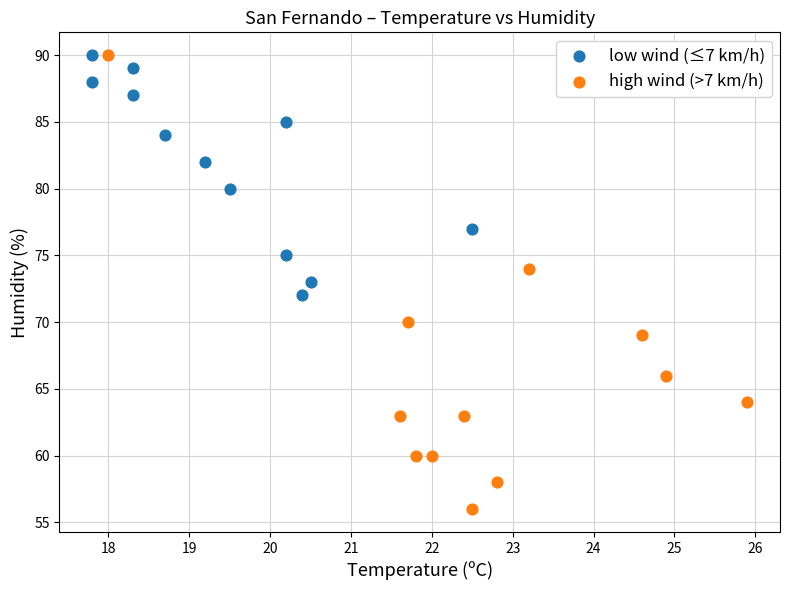

Which series has the largest Y range (max minus min)?

high wind (>7 km/h)